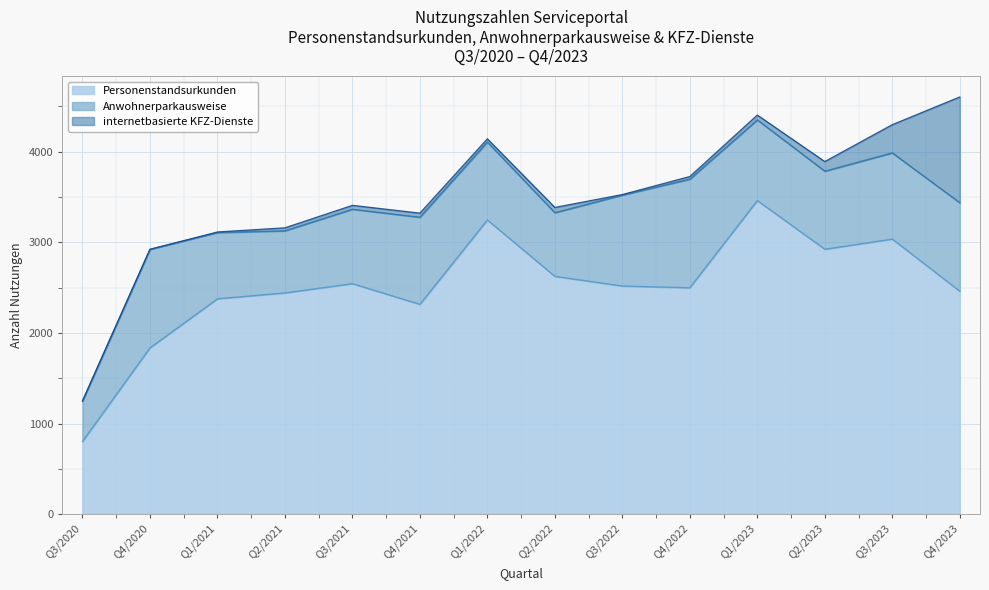

Reading right to left, list all the values displayed in this chart.

Personenstandsurkunden: Q4/2023=2460	Q3/2023=3035	Q2/2023=2923	Q1/2023=3460	Q4/2022=2498	Q3/2022=2517	Q2/2022=2624	Q1/2022=3246	Q4/2021=2315	Q3/2021=2543	Q2/2021=2441	Q1/2021=2376	Q4/2020=1835	Q3/2020=802
Anwohnerparkausweise: Q4/2023=976	Q3/2023=951	Q2/2023=861	Q1/2023=890	Q4/2022=1198	Q3/2022=1003	Q2/2022=702	Q1/2022=859	Q4/2021=961	Q3/2021=821	Q2/2021=685	Q1/2021=731	Q4/2020=1087	Q3/2020=447
internetbasierte KFZ-Dienste: Q4/2023=1167	Q3/2023=311	Q2/2023=106	Q1/2023=53	Q4/2022=29	Q3/2022=6	Q2/2022=58	Q1/2022=36	Q4/2021=45	Q3/2021=43	Q2/2021=33	Q1/2021=6	Q4/2020=0	Q3/2020=0